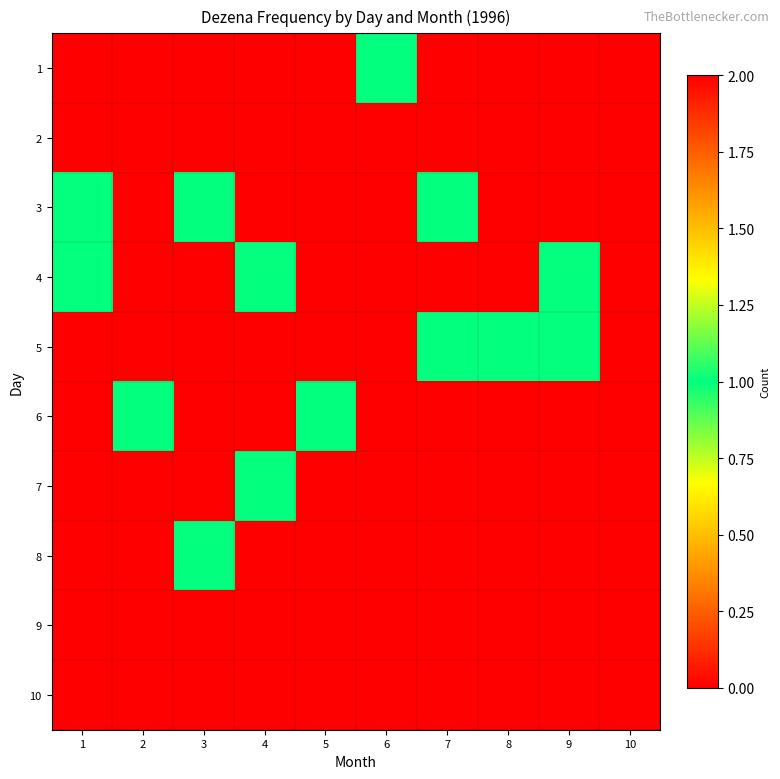

List the series in order of their peak value, highest first.

5, 9, 1, 3, 4, 6, 7, 8, 2, 10